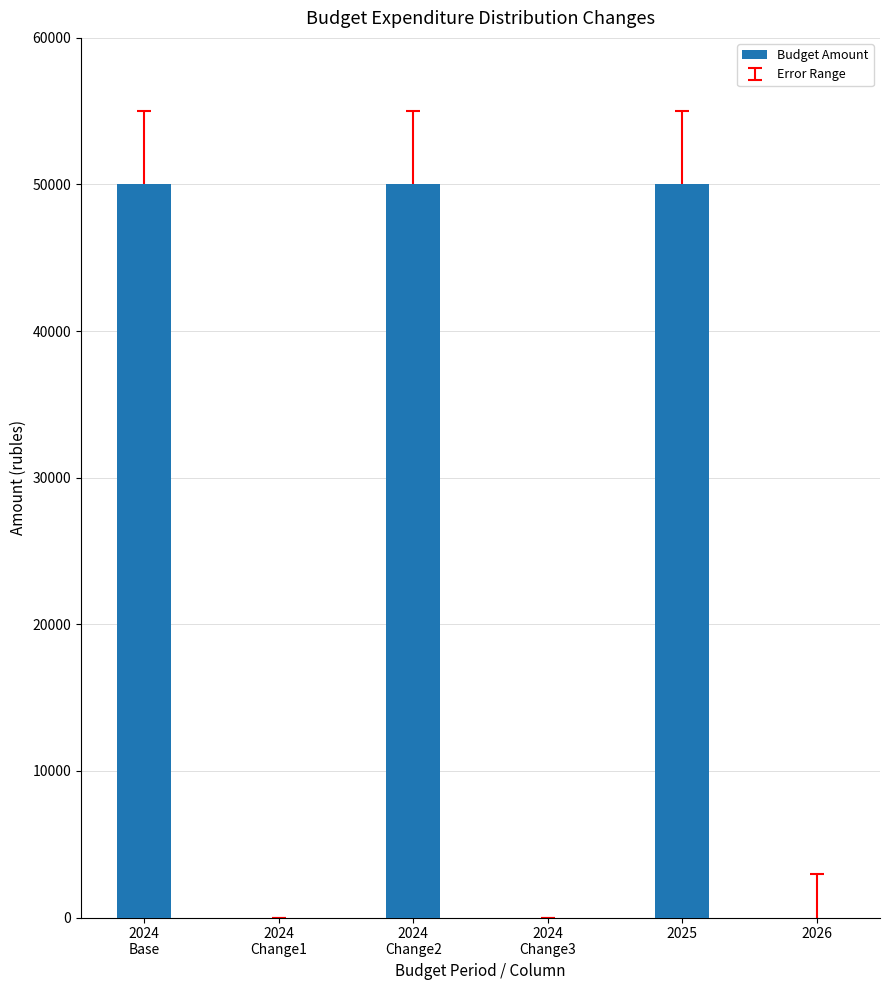

Are the bars horizontal?

No